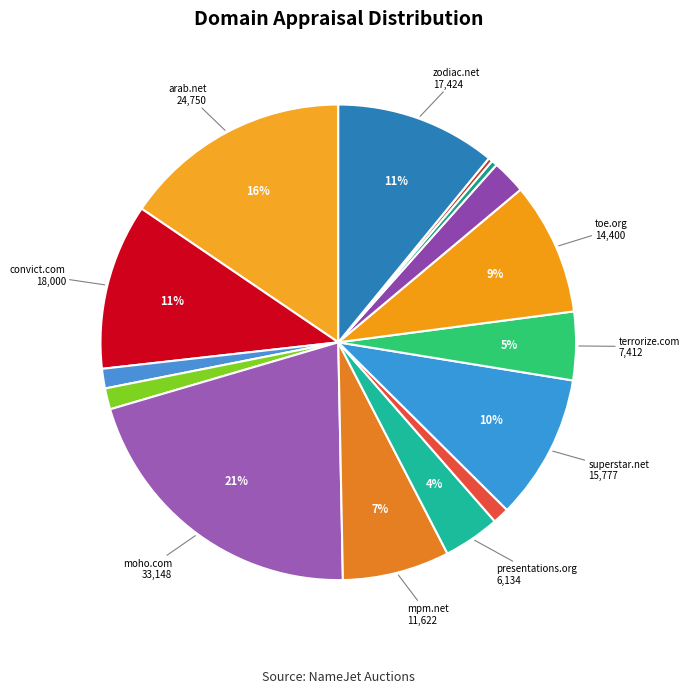

To the nearest percent, what is the average slice percentage?

7%